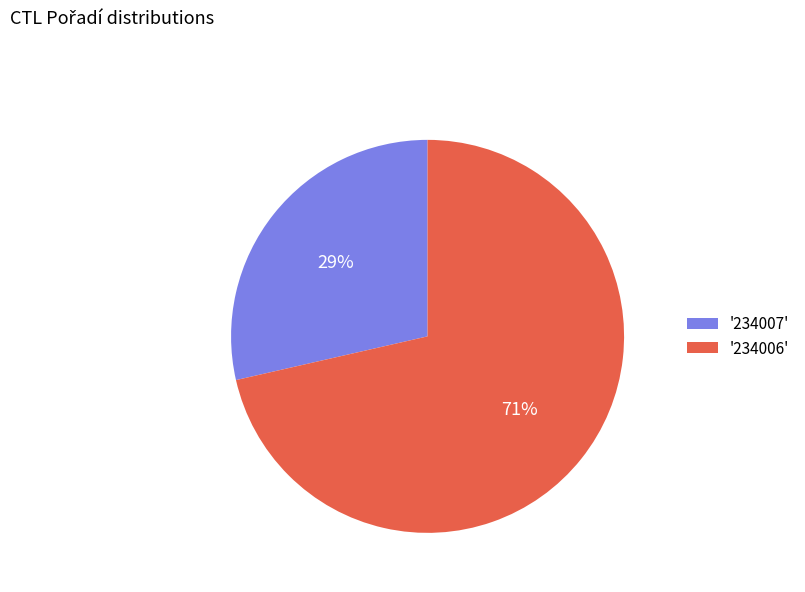

Which category has the smallest portion of the pie?

'234007'